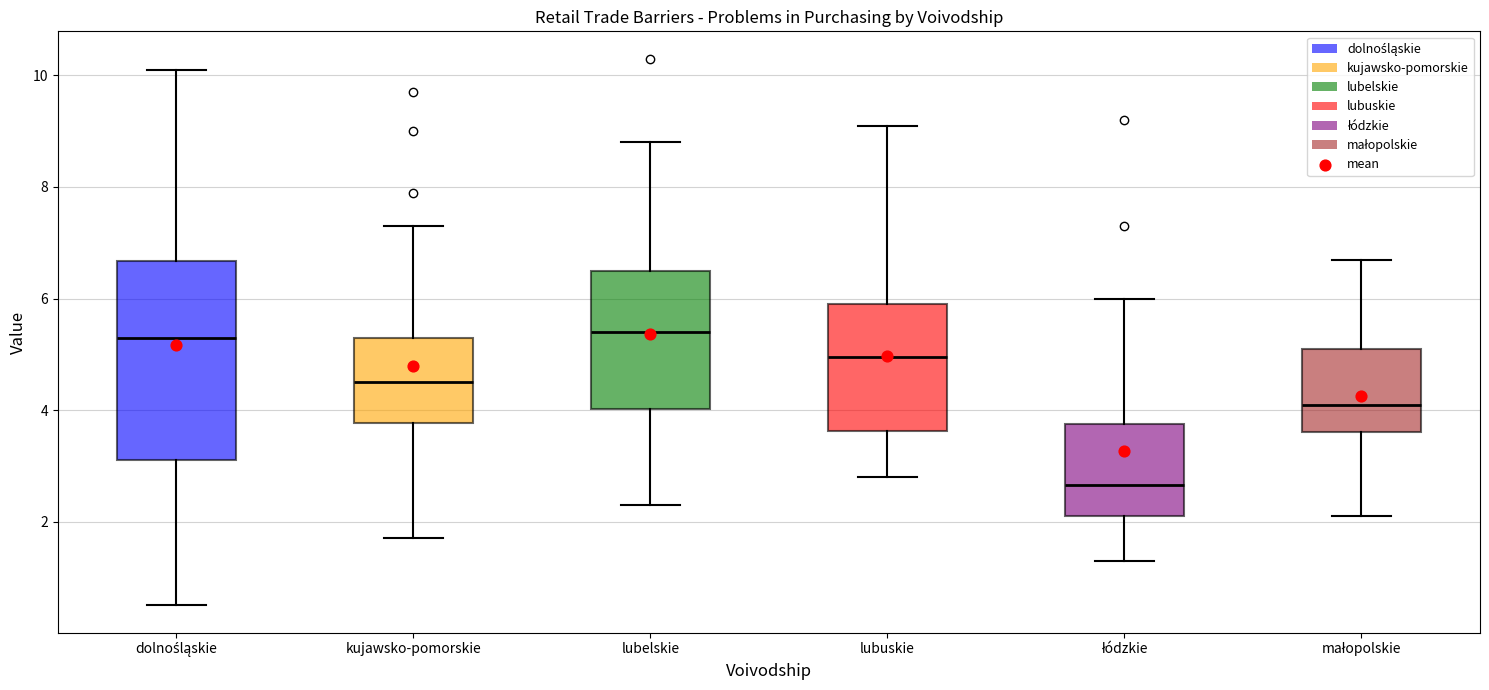

Reading left to right, transcribe this box plot: for each box, give where its median line is, the range the box spans, and where its two whiskers end, as read against the y-axis. The values are not printed on the chart, so give them approximately, as read against the axis.

dolnośląskie: median 5.4, box 3.2 to 6.6, whiskers 0.6 to 10.2
kujawsko-pomorskie: median 4.6, box 3.8 to 5.4, whiskers 1.8 to 7.4
lubelskie: median 5.4, box 4.0 to 6.6, whiskers 2.4 to 8.8
lubuskie: median 5.0, box 3.6 to 6.0, whiskers 2.8 to 9.2
łódzkie: median 2.6, box 2.2 to 3.8, whiskers 1.4 to 6.0
małopolskie: median 4.2, box 3.6 to 5.2, whiskers 2.2 to 6.8